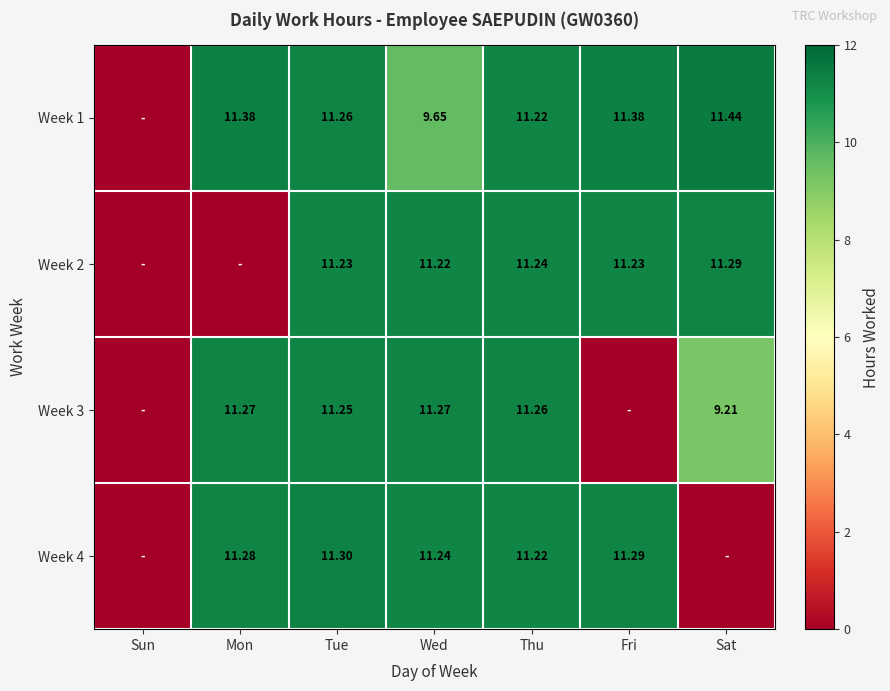

Which series has the widest spread of values?

Week 1